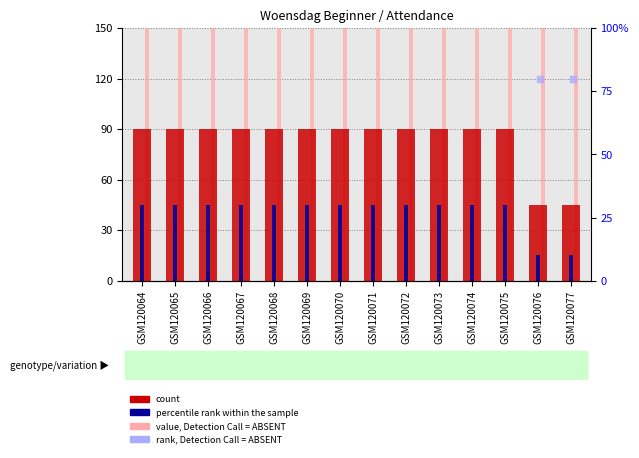

Which series reaches the minimum Y coordinate?

percentile rank within the sample